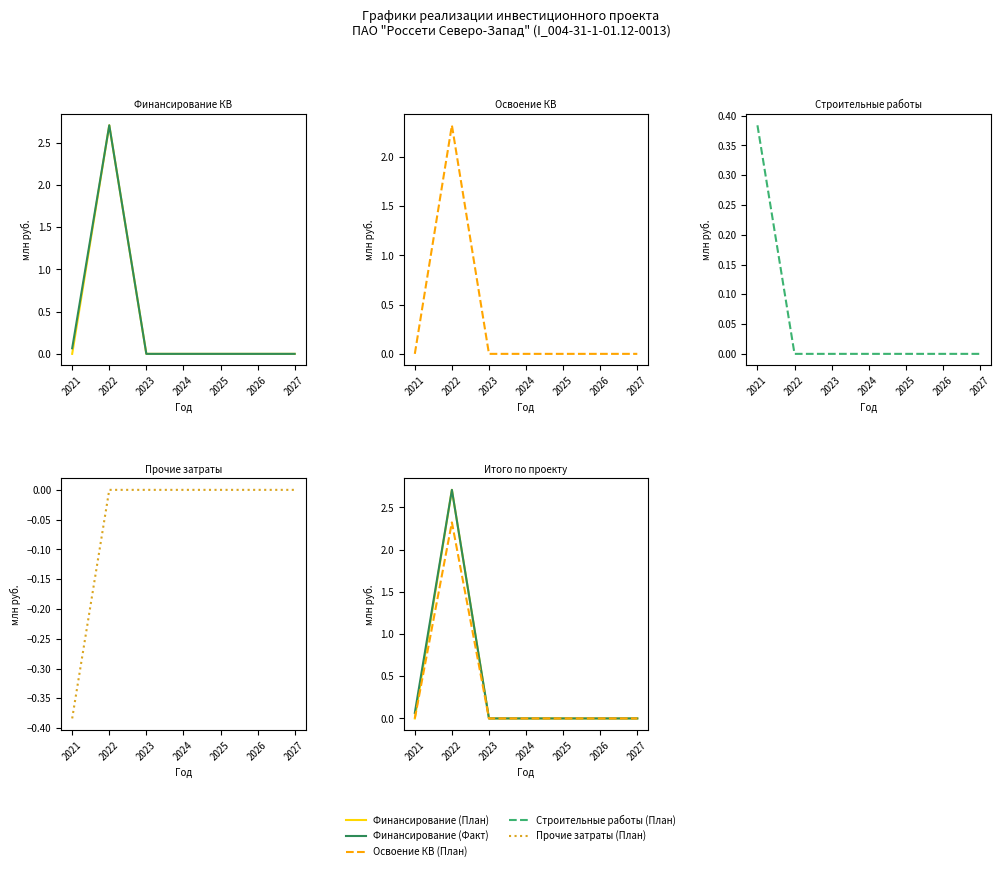

Reading right to left, transcribe all the data shown in this chart.

Финансирование (План): 0.0	0.0	0.0	0.0	0.0	2.7	0.0
Финансирование (Факт): 0.0	0.0	0.0	0.0	0.0	2.7	0.1
Освоение КВ (План): 0.0	0.0	0.0	0.0	0.0	2.3	0.0
Строительные работы (План): 0.0	0.0	0.0	0.0	0.0	0.0	0.4
Прочие затраты (План): 0.0	0.0	0.0	0.0	0.0	0.0	-0.4